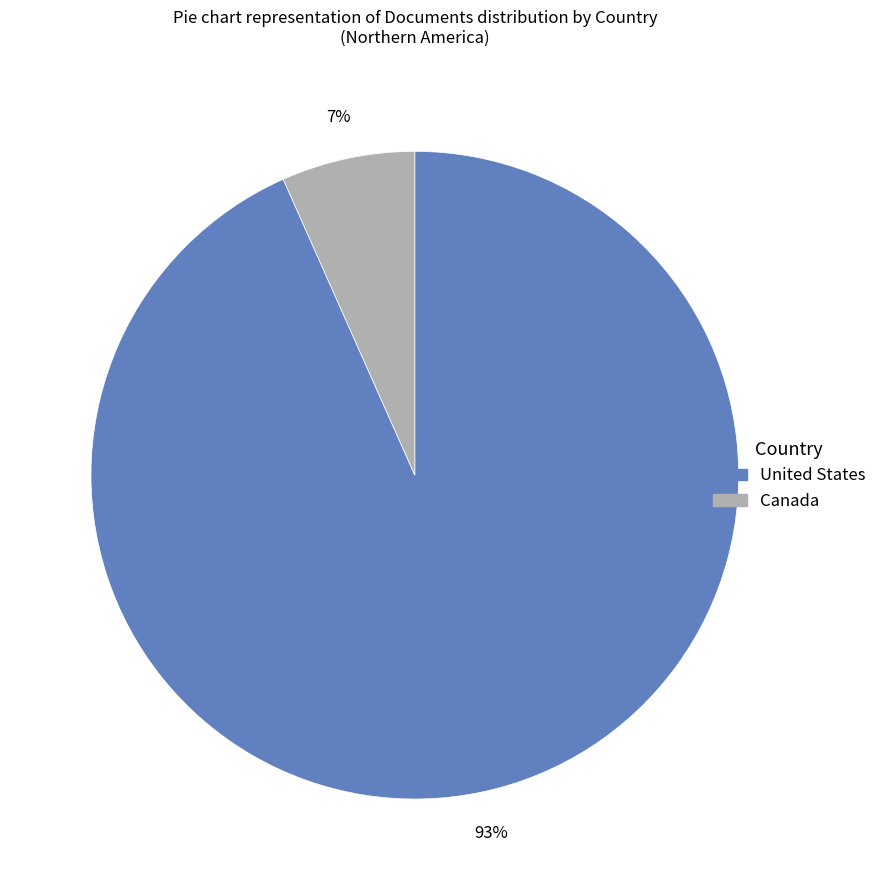

Is it true that Canada is 21% of the pie?

False